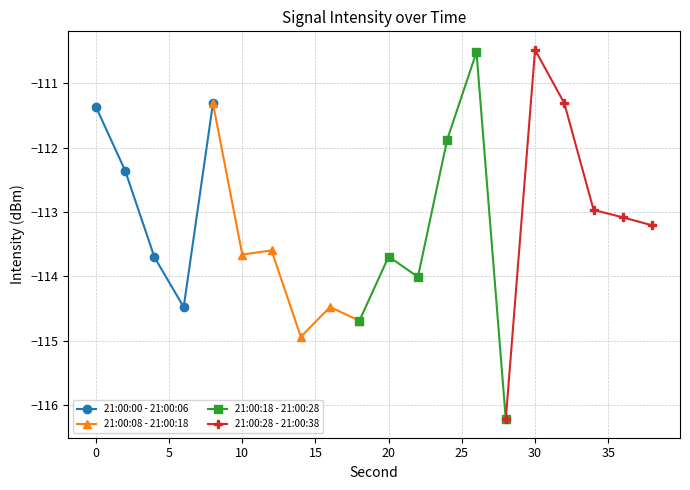

Read the value at 12.

-113.6